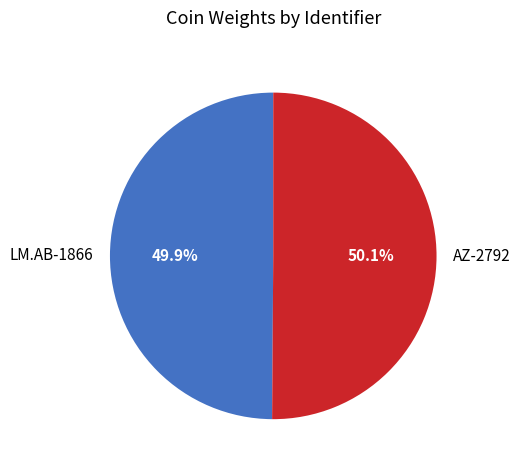

Is the sum of LM.AB-1866 and AZ-2792 greater than half?

Yes